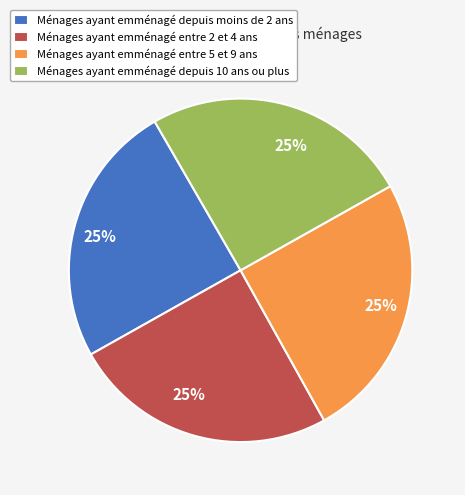

Approximately how many times larger is the value at Ménages ayant emménagé depuis 10 ans ou plus compared to Ménages ayant emménagé depuis moins de 2 ans?

1.0